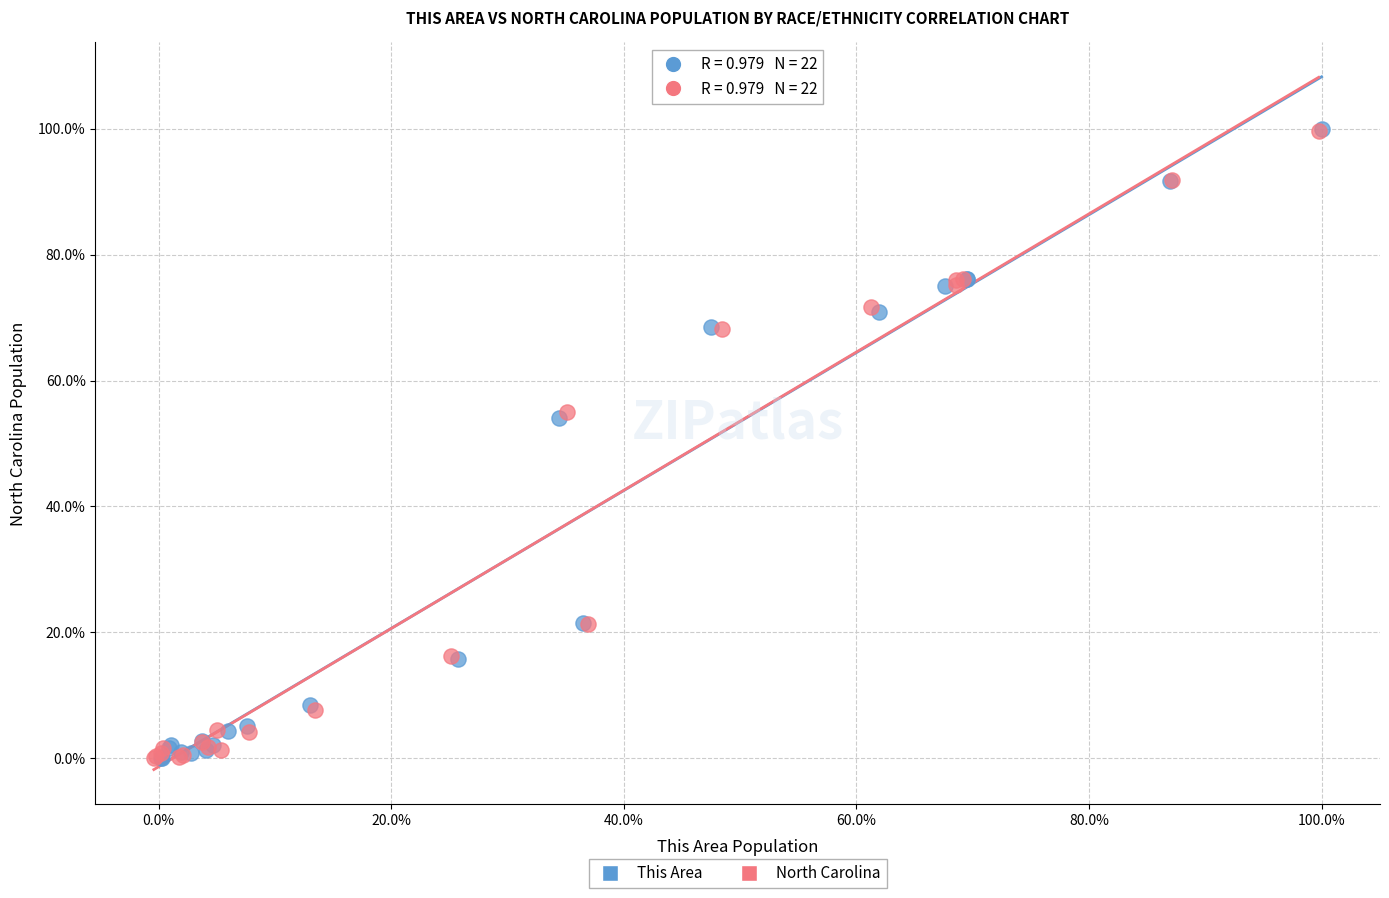

What are all the series names shown in the legend?

This Area, North Carolina